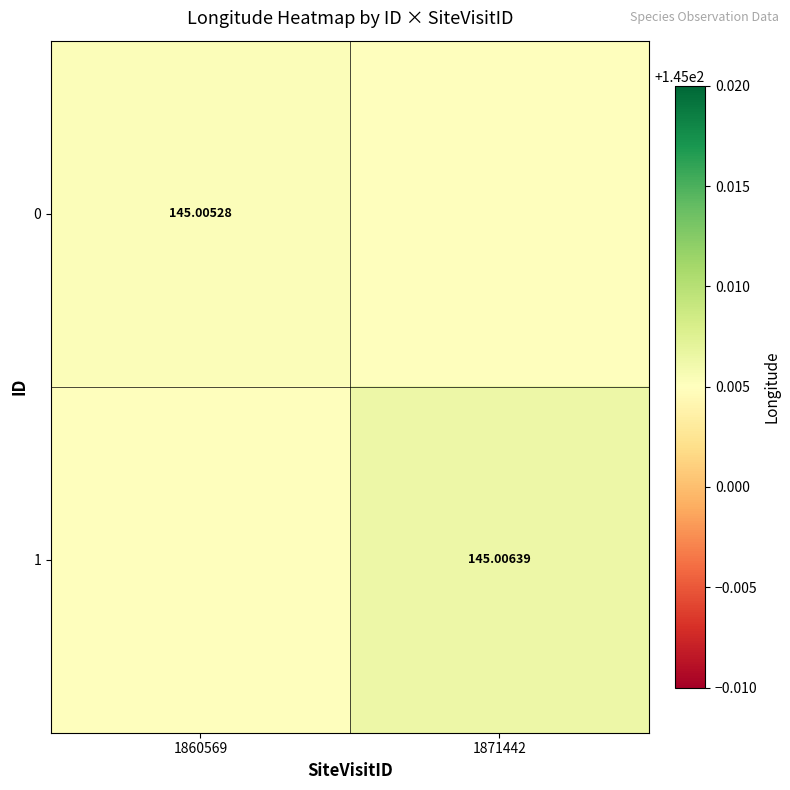

At which category is the sum across all series the highest?

1871442